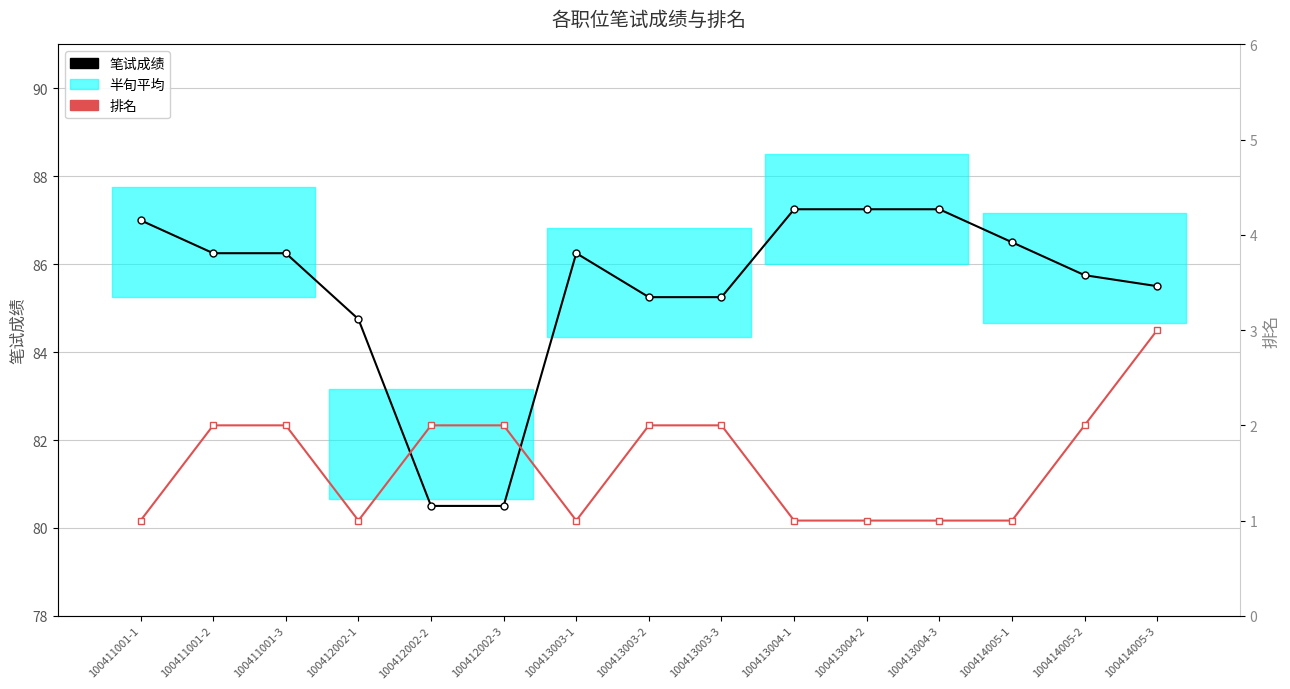

Reading right to left, extract all data points from this chart.

笔试成绩: 85.5	85.8	86.5	87.2	87.2	87.2	85.2	85.2	86.2	80.5	80.5	84.8	86.2	86.2	87.0
排名: 3.0	2.0	1.0	1.0	1.0	1.0	2.0	2.0	1.0	2.0	2.0	1.0	2.0	2.0	1.0